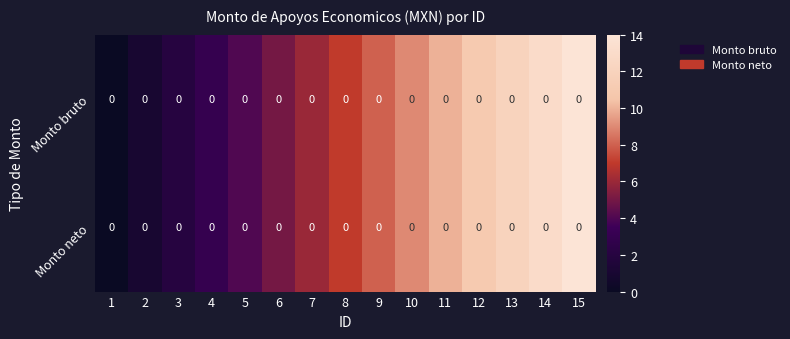

Between 10 and 7, which is larger?

10